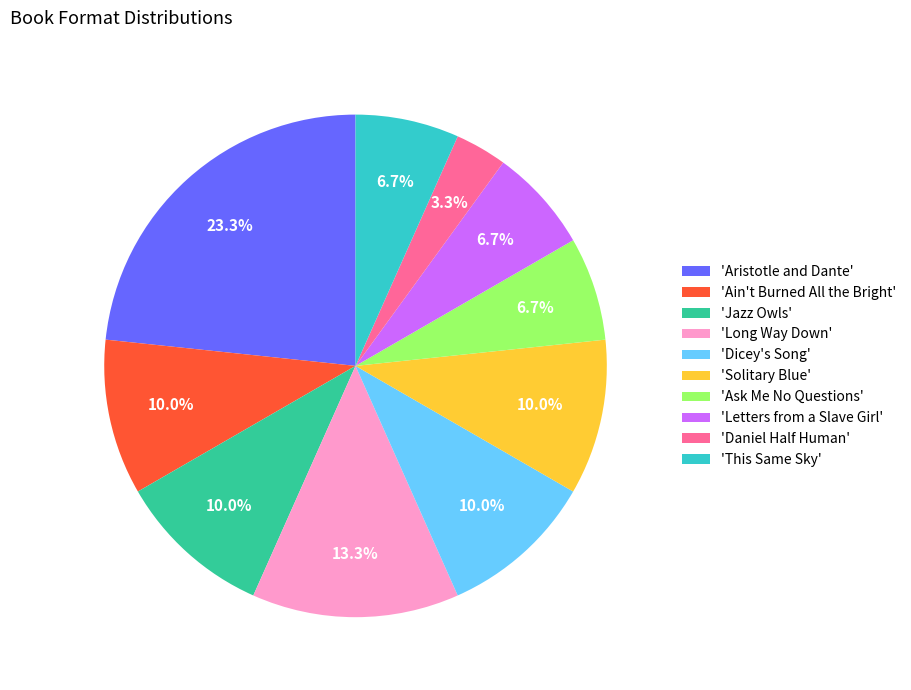

What is the total percentage of 'Ain't Burned All the Bright' and 'This Same Sky'?

16.7%